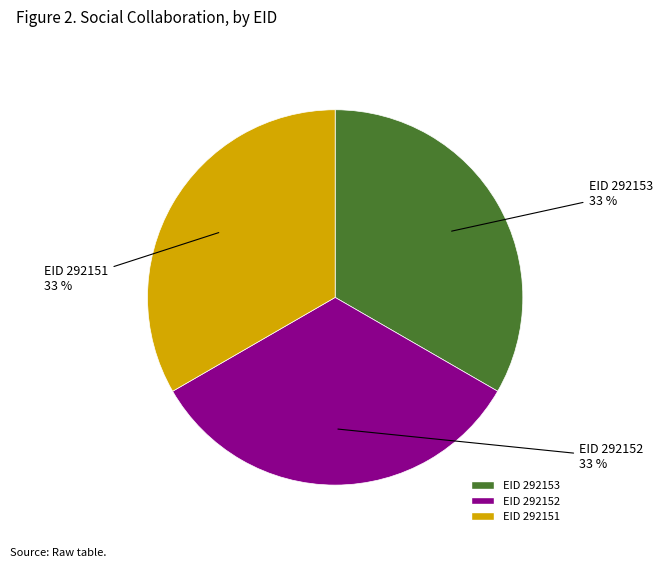

Is there any slice that represents more than half of the pie?

No